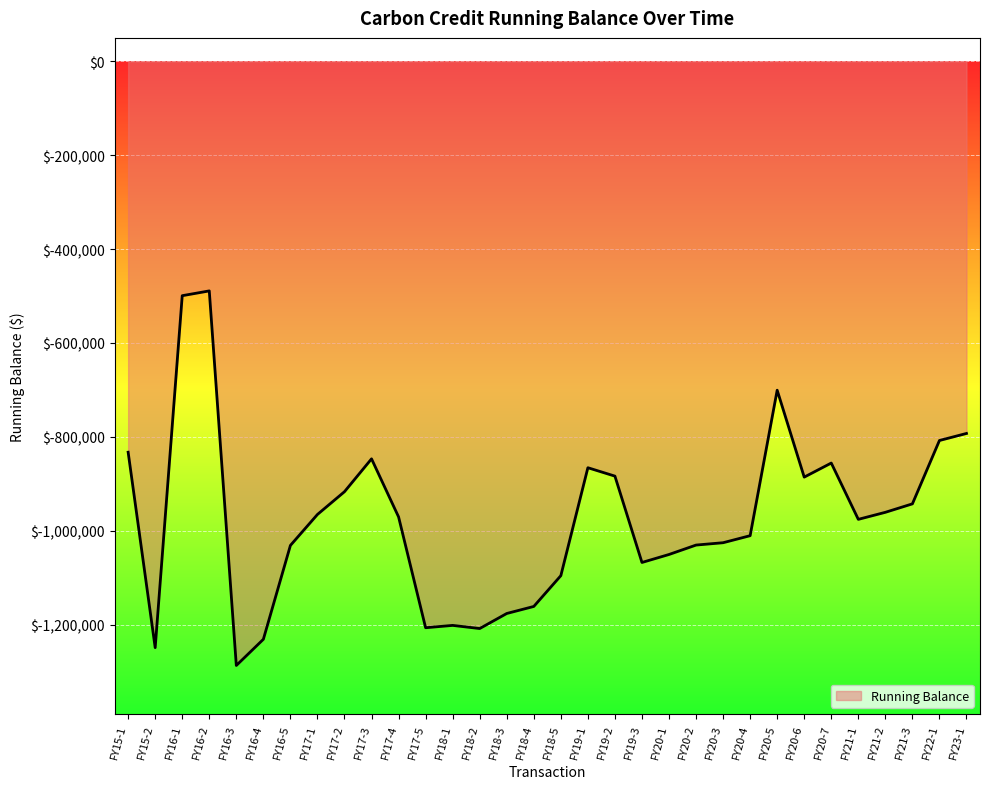

Count the number of values greater than -970704.

15